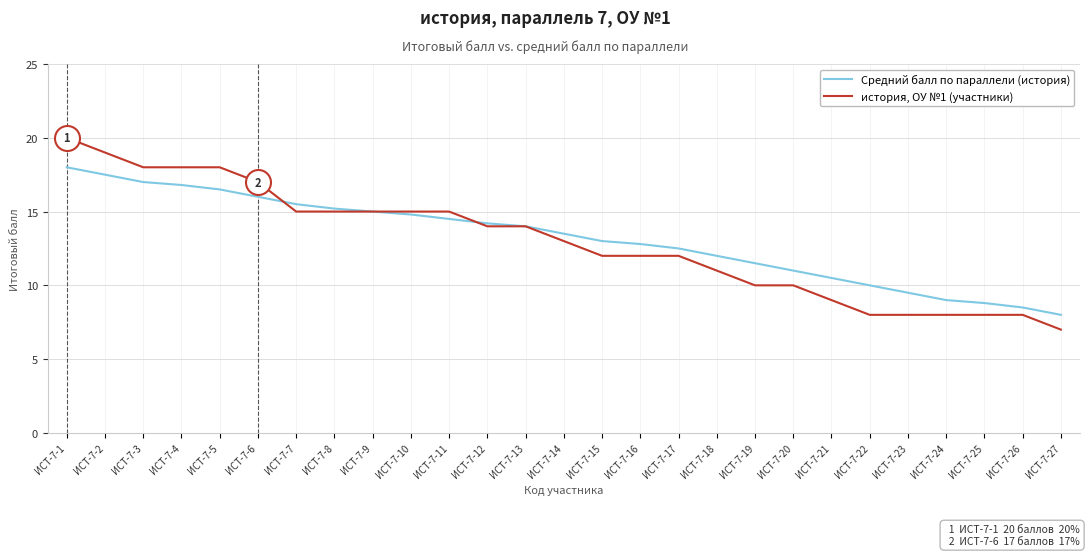

What is the difference between the highest and lowest values at ИСТ-7-6?

1.0